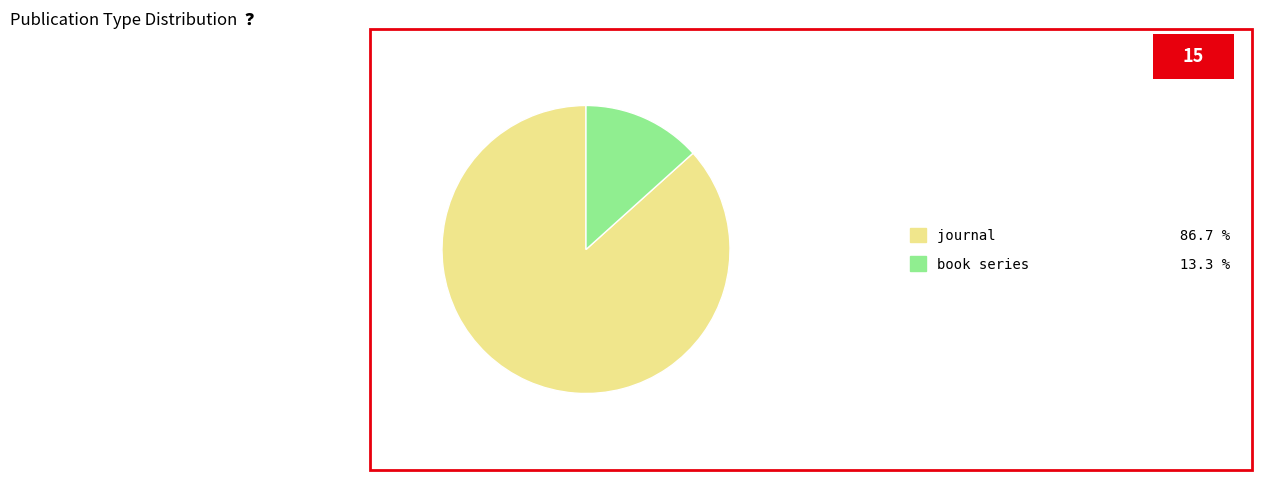

Which has a higher value, book series 13.3 % or journal 86.7 %?

journal 86.7 %